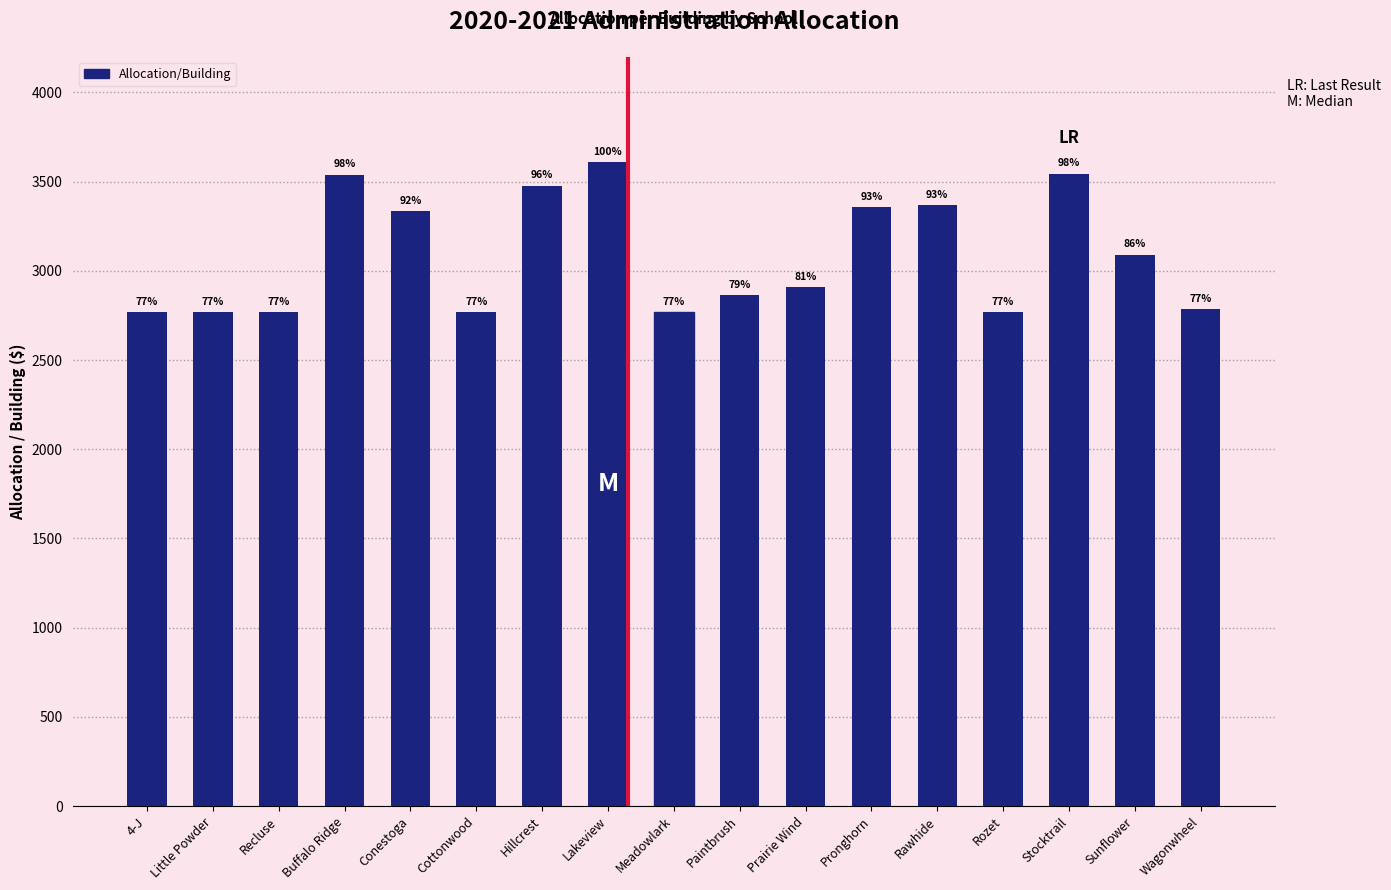

Reading left to right, what are all the values shown in this chart?

2770.0	2770.0	2770.0	3538.7	3334.1	2770.0	3477.8	3610.6	2770.0	2864.0	2908.2	3356.2	3367.2	2770.0	3544.2	3090.7	2786.6